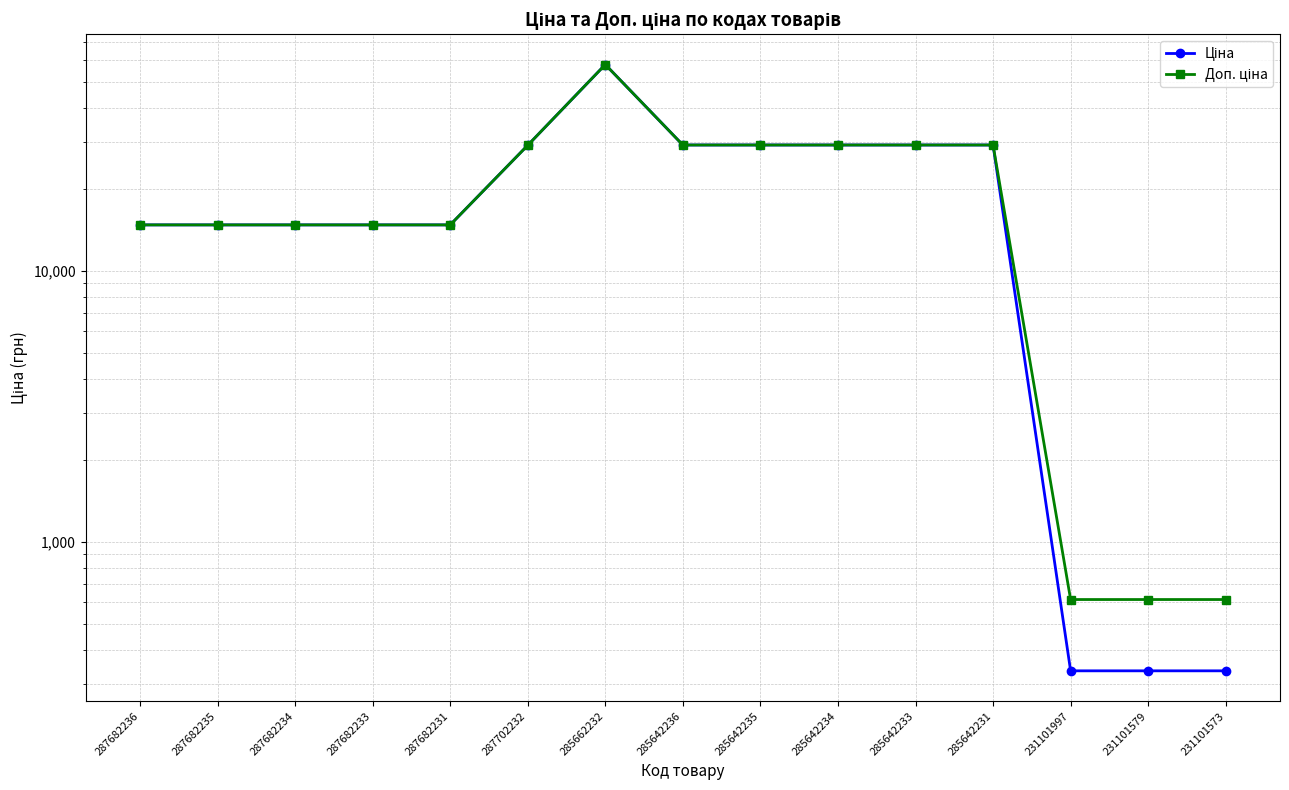

What value does the Доп. ціна series have at 287682235?

14800.8